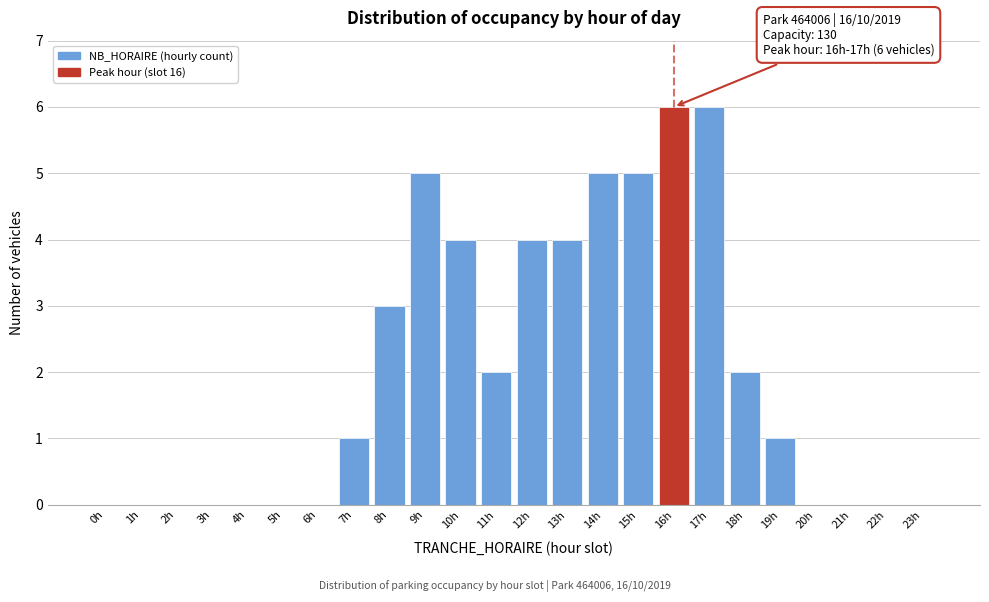

Reading left to right, extract all data points from this chart.

0h=0	1h=0	2h=0	3h=0	4h=0	5h=0	6h=0	7h=1	8h=3	9h=5	10h=4	11h=2	12h=4	13h=4	14h=5	15h=5	16h=6	17h=6	18h=2	19h=1	20h=0	21h=0	22h=0	23h=0